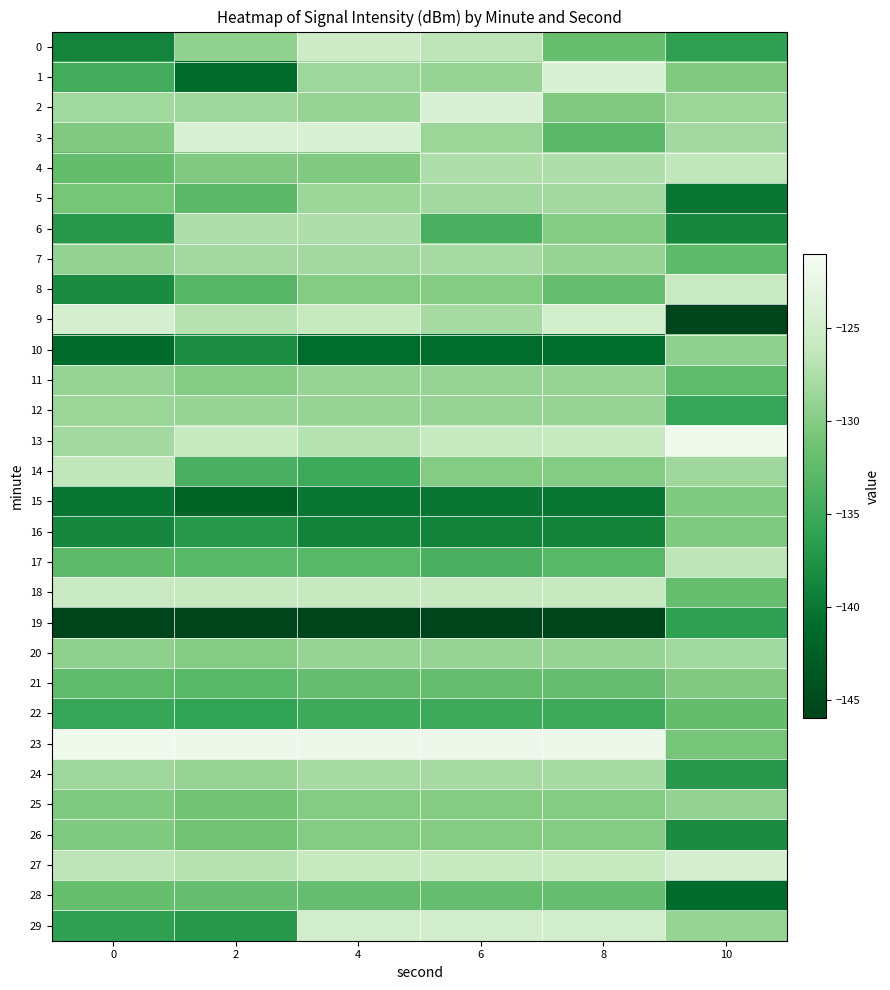

What is the total value across all series at 8?

-3918.6